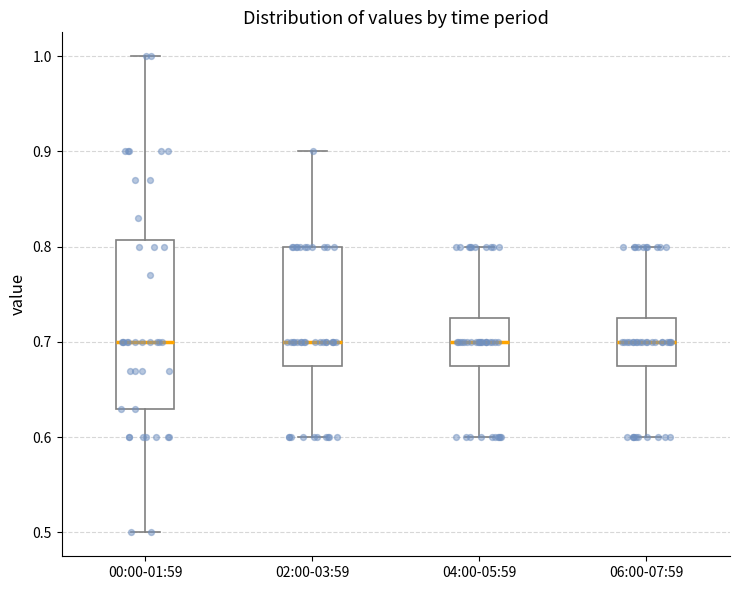

Comparing the boxes themselves (not the whiskers), which one is the tallest?

00:00-01:59